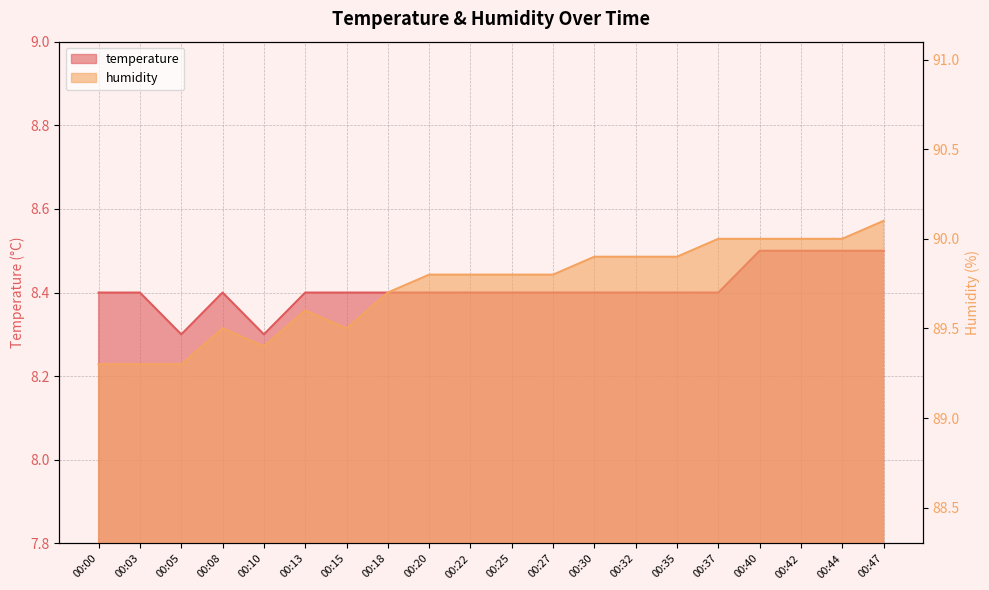

Reading left to right, list all the values displayed in this chart.

temperature: 00:00=8.4	00:03=8.4	00:05=8.3	00:08=8.4	00:10=8.3	00:13=8.4	00:15=8.4	00:18=8.4	00:20=8.4	00:22=8.4	00:25=8.4	00:27=8.4	00:30=8.4	00:32=8.4	00:35=8.4	00:37=8.4	00:40=8.5	00:42=8.5	00:44=8.5	00:47=8.5
humidity: 00:00=89.3	00:03=89.3	00:05=89.3	00:08=89.5	00:10=89.4	00:13=89.6	00:15=89.5	00:18=89.7	00:20=89.8	00:22=89.8	00:25=89.8	00:27=89.8	00:30=89.9	00:32=89.9	00:35=89.9	00:37=90.0	00:40=90.0	00:42=90.0	00:44=90.0	00:47=90.1